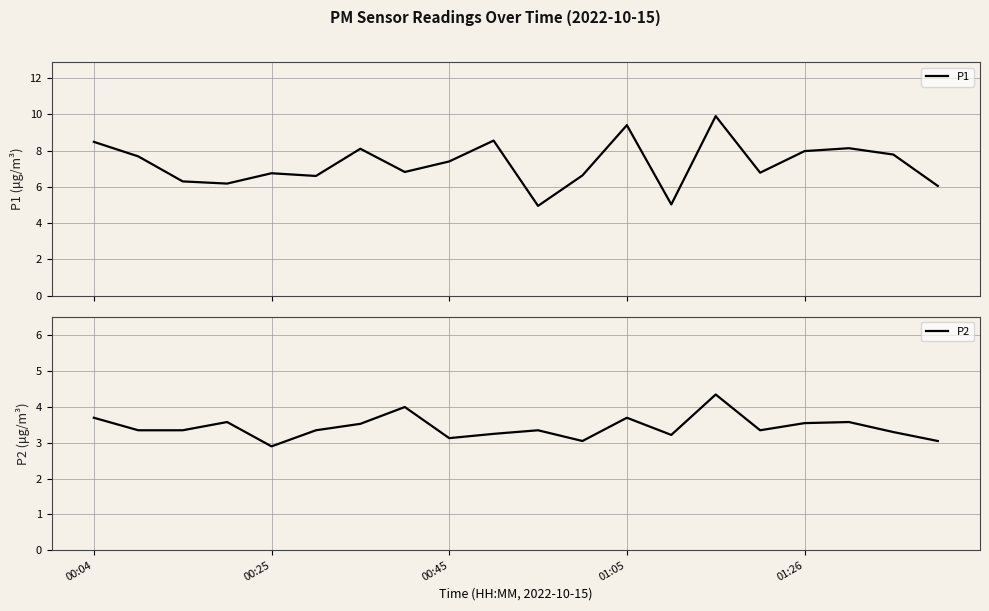

Reading left to right, list all the values displayed in this chart.

P1: 8.5	7.7	6.3	6.2	6.8	6.6	8.1	6.8	7.4	8.6	5.0	6.6	9.4	5.0	9.9	6.8	8.0	8.1	7.8	6.0
P2: 3.7	3.4	3.4	3.6	2.9	3.4	3.5	4.0	3.1	3.2	3.4	3.0	3.7	3.2	4.3	3.4	3.5	3.6	3.3	3.0